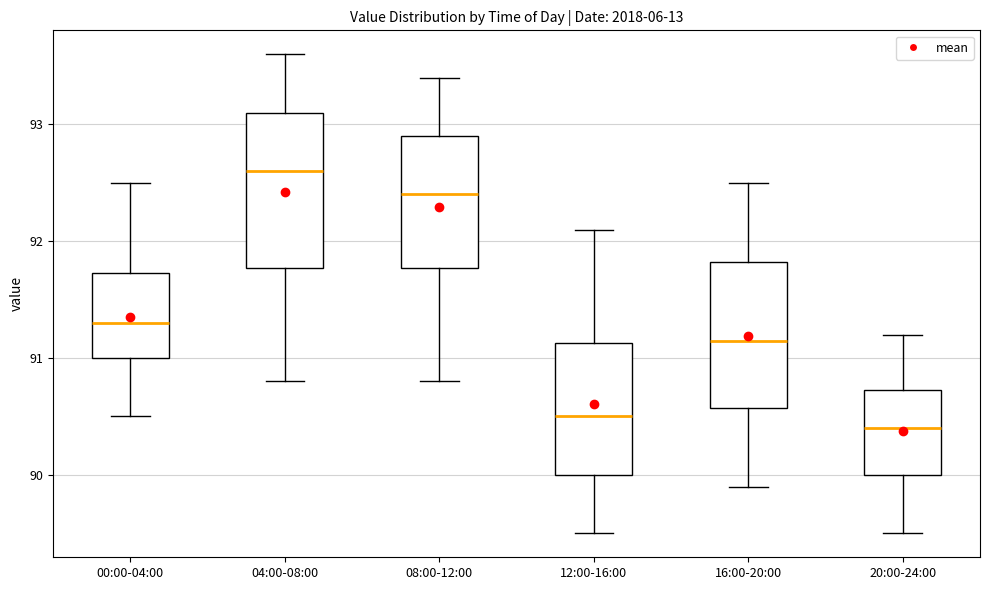

Where is the upper edge of the box for 00:00-04:00 on the y-axis? The values are not printed on the chart, so give them approximately, as read against the axis.

91.7